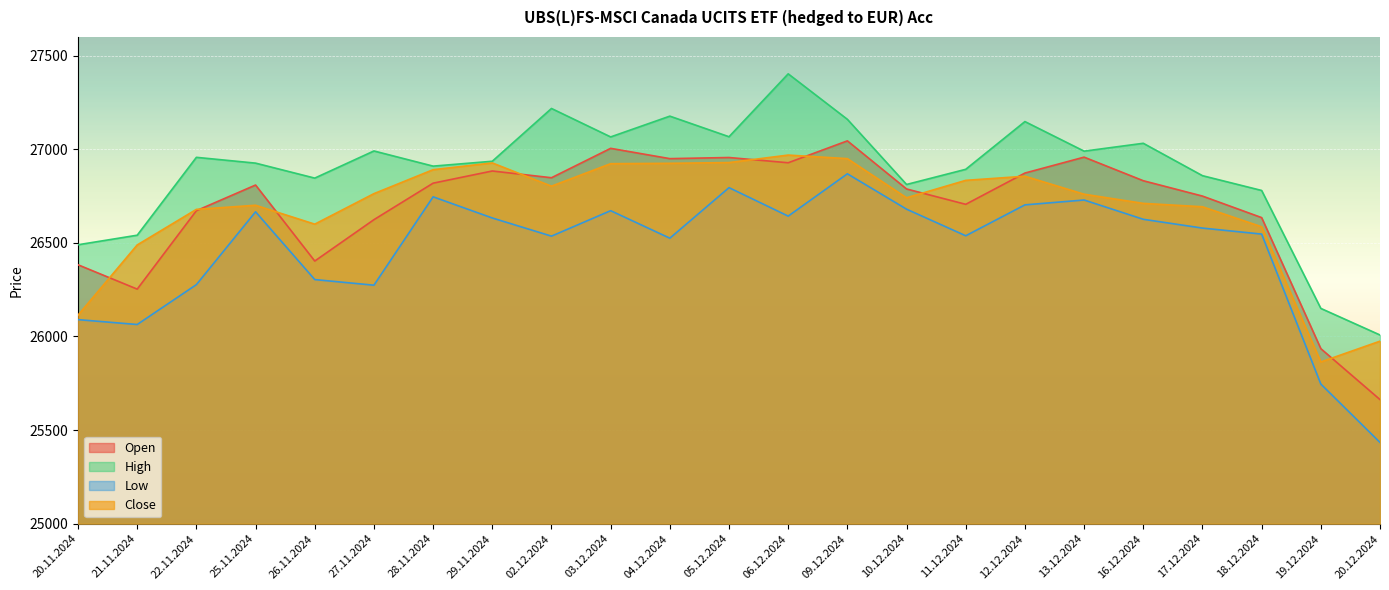

The Low series shows 44701 at 19.12.2024. True or false?

False